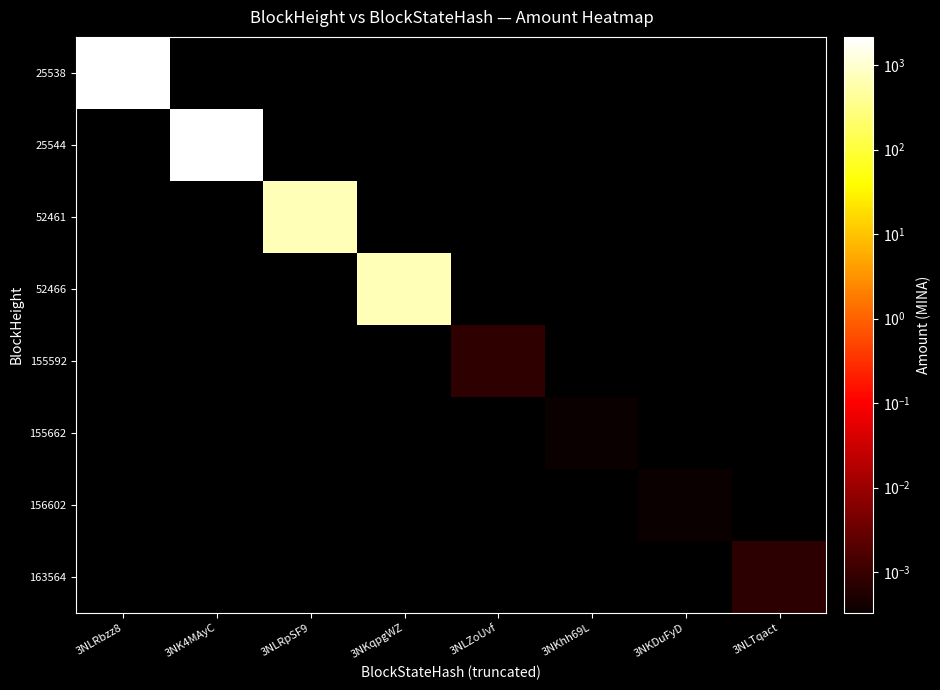

Reading left to right, transcribe all the data shown in this chart.

25538: 3NLRbzz8=2158.0	3NK4MAyC=0.0	3NLRpSF9=0.0	3NKqpgWZ=0.0	3NLZoUvf=0.0	3NKhh69L=0.0	3NKDuFyD=0.0	3NLTqact=0.0
25544: 3NLRbzz8=0.0	3NK4MAyC=2157.0	3NLRpSF9=0.0	3NKqpgWZ=0.0	3NLZoUvf=0.0	3NKhh69L=0.0	3NKDuFyD=0.0	3NLTqact=0.0
52461: 3NLRbzz8=0.0	3NK4MAyC=0.0	3NLRpSF9=699.2	3NKqpgWZ=0.0	3NLZoUvf=0.0	3NKhh69L=0.0	3NKDuFyD=0.0	3NLTqact=0.0
52466: 3NLRbzz8=0.0	3NK4MAyC=0.0	3NLRpSF9=0.0	3NKqpgWZ=699.2	3NLZoUvf=0.0	3NKhh69L=0.0	3NKDuFyD=0.0	3NLTqact=0.0
155592: 3NLRbzz8=0.0	3NK4MAyC=0.0	3NLRpSF9=0.0	3NKqpgWZ=0.0	3NLZoUvf=0.0	3NKhh69L=0.0	3NKDuFyD=0.0	3NLTqact=0.0
155662: 3NLRbzz8=0.0	3NK4MAyC=0.0	3NLRpSF9=0.0	3NKqpgWZ=0.0	3NLZoUvf=0.0	3NKhh69L=0.0	3NKDuFyD=0.0	3NLTqact=0.0
156602: 3NLRbzz8=0.0	3NK4MAyC=0.0	3NLRpSF9=0.0	3NKqpgWZ=0.0	3NLZoUvf=0.0	3NKhh69L=0.0	3NKDuFyD=0.0	3NLTqact=0.0
163564: 3NLRbzz8=0.0	3NK4MAyC=0.0	3NLRpSF9=0.0	3NKqpgWZ=0.0	3NLZoUvf=0.0	3NKhh69L=0.0	3NKDuFyD=0.0	3NLTqact=0.0